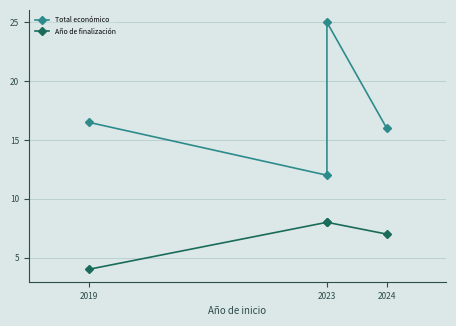

What are all the series names shown in the legend?

Total económico, Año de finalización